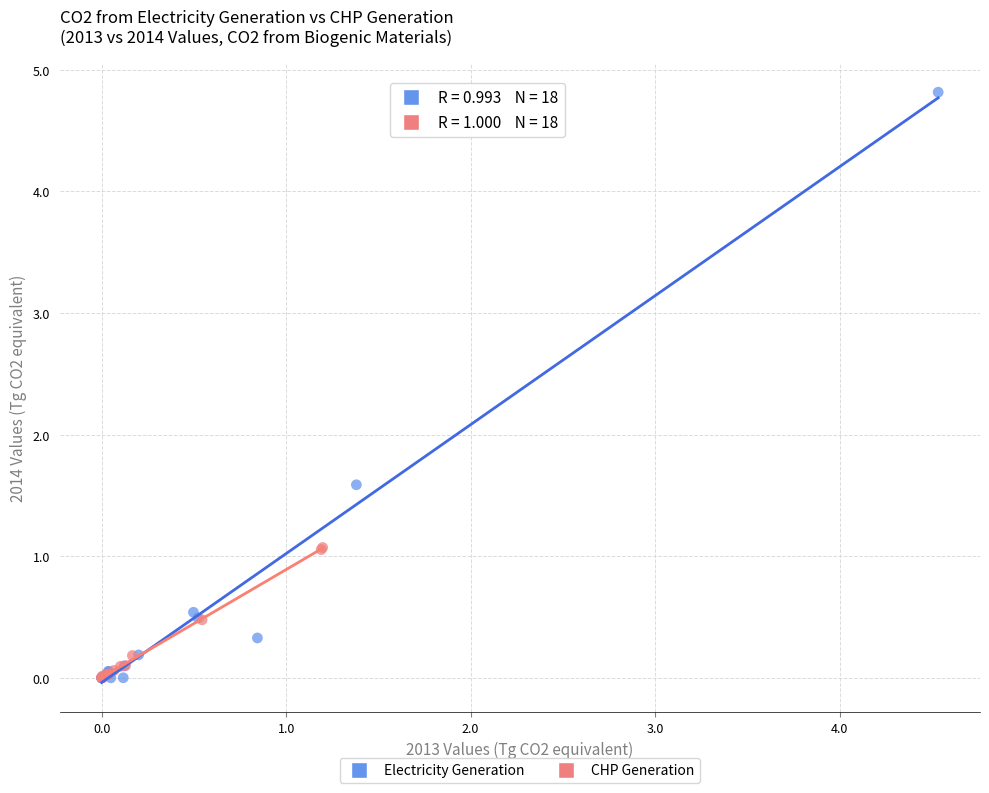

Which series has the widest spread of Y values?

Electricity Generation